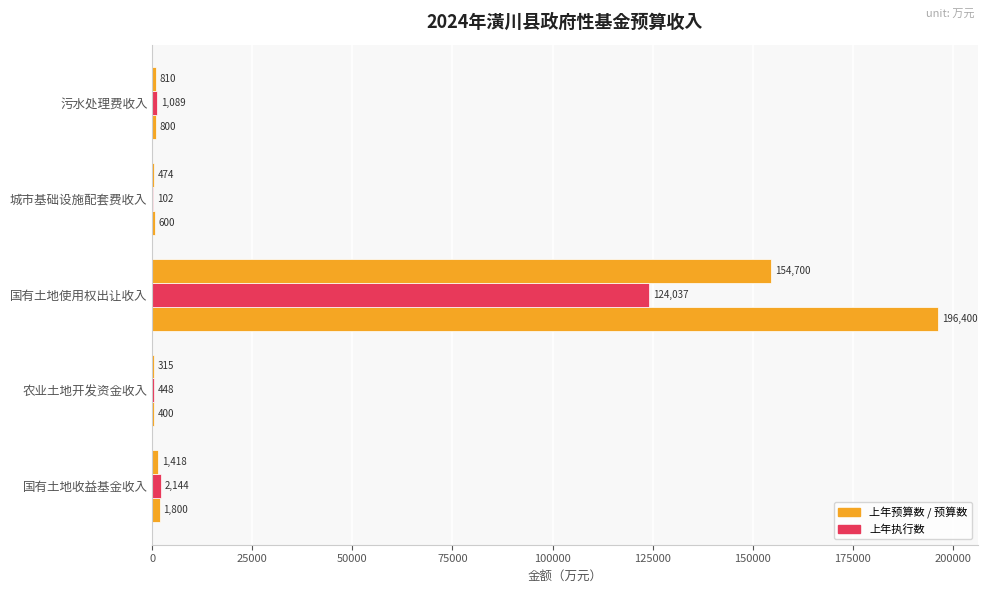

How many distinct data groups are displayed?

3